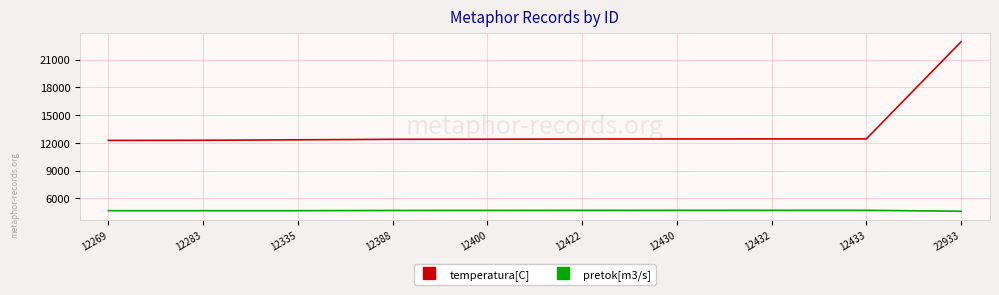

Rank the series by their maximum value, from highest to lowest.

temperatura[C], pretok[m3/s]